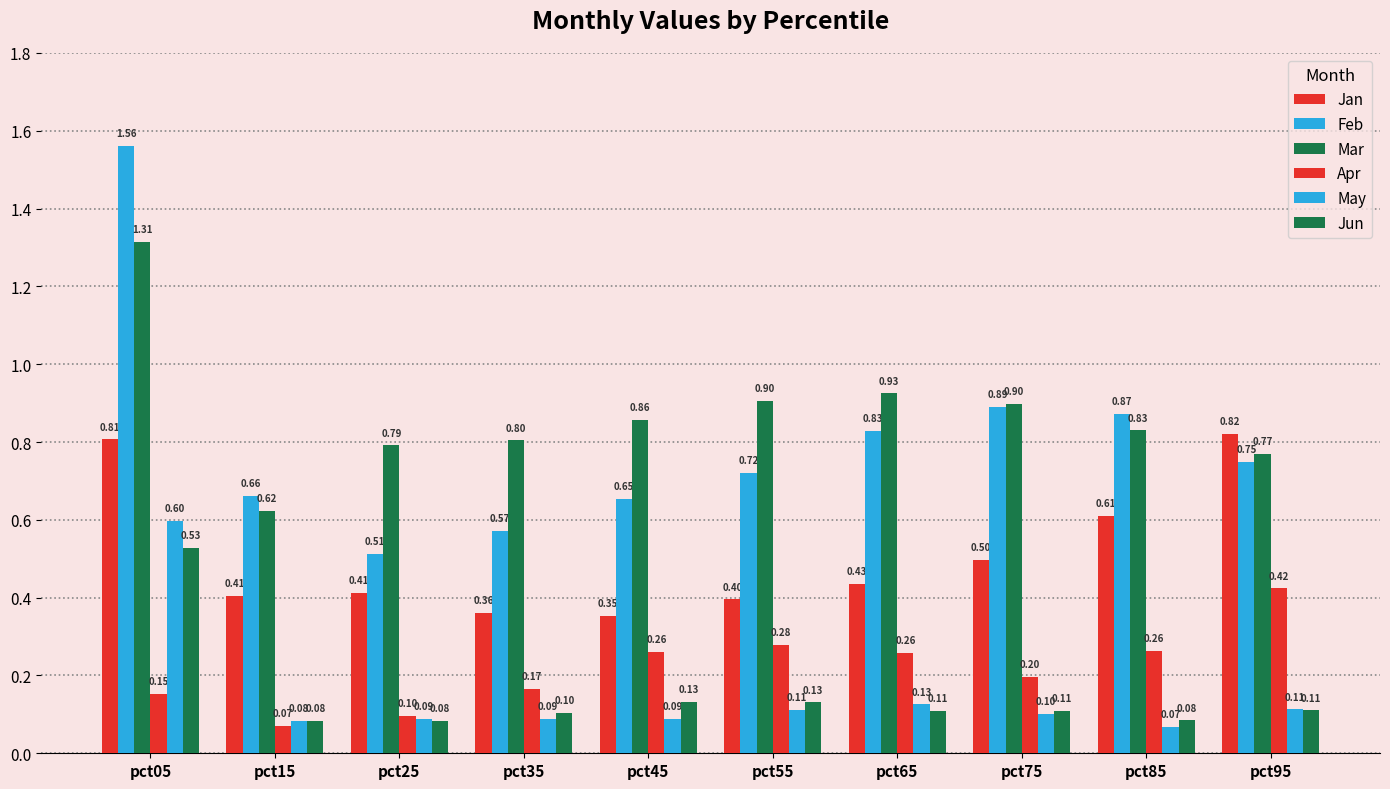

At which label is Feb closest to 1?

pct75